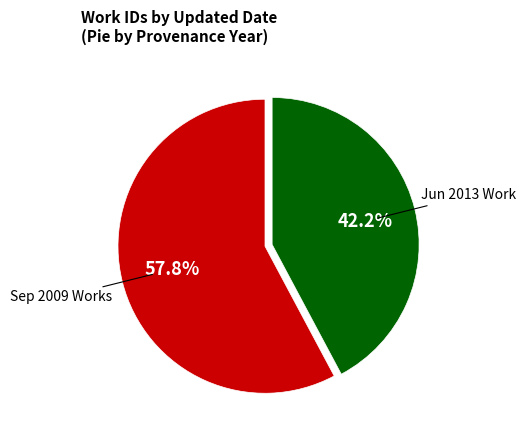

Does any single category account for the majority?

Yes